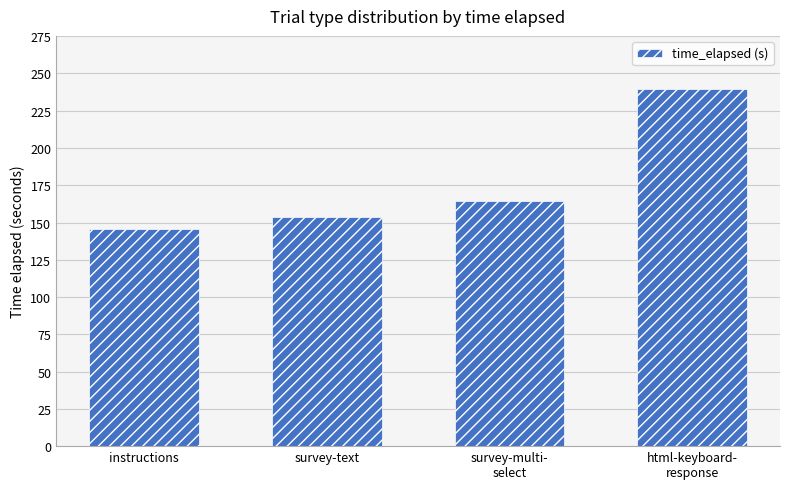

Does the chart contain any negative values?

No